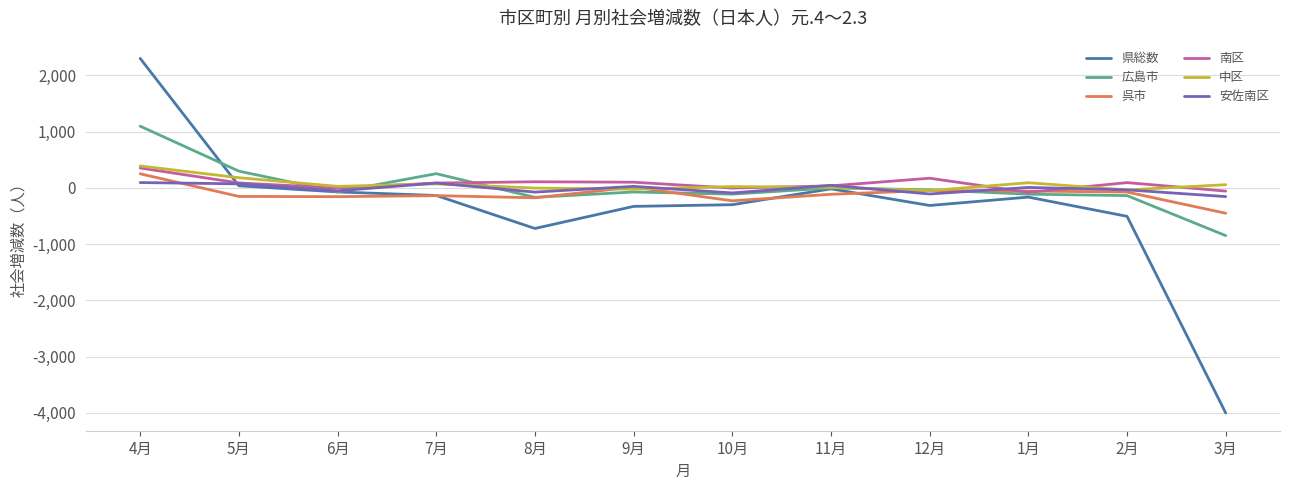

True or false: 県総数 has more than 1 points higher than both neighbors.

True